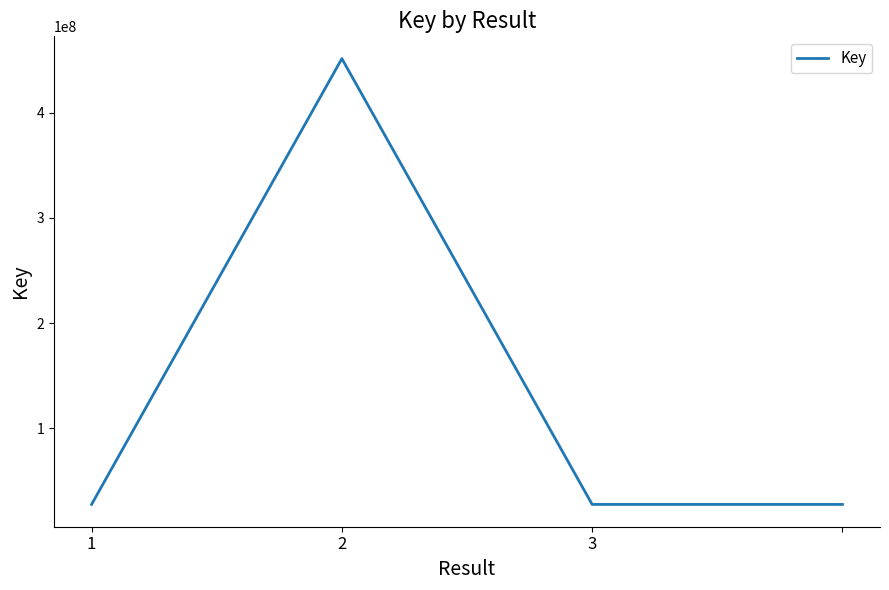

How many interior local peaks (higher than both neighbors) does the data have?

1